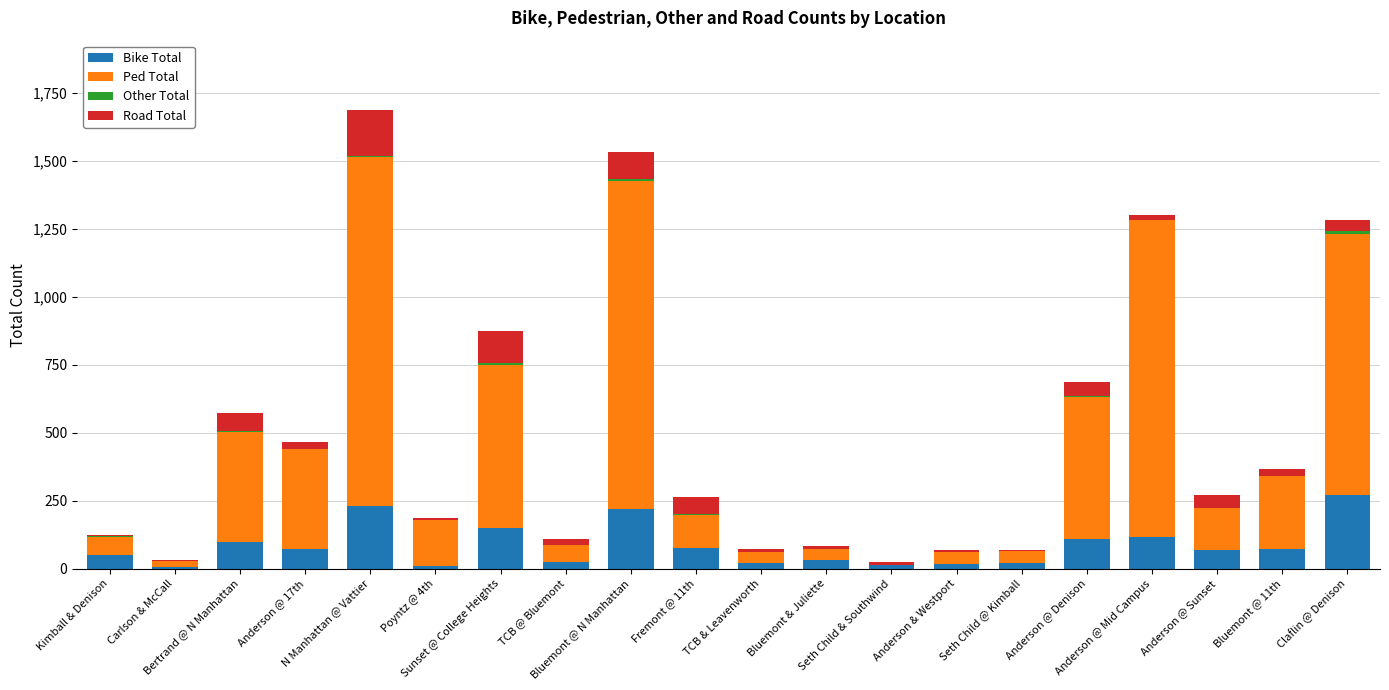

Count the number of data series in this chart.

4